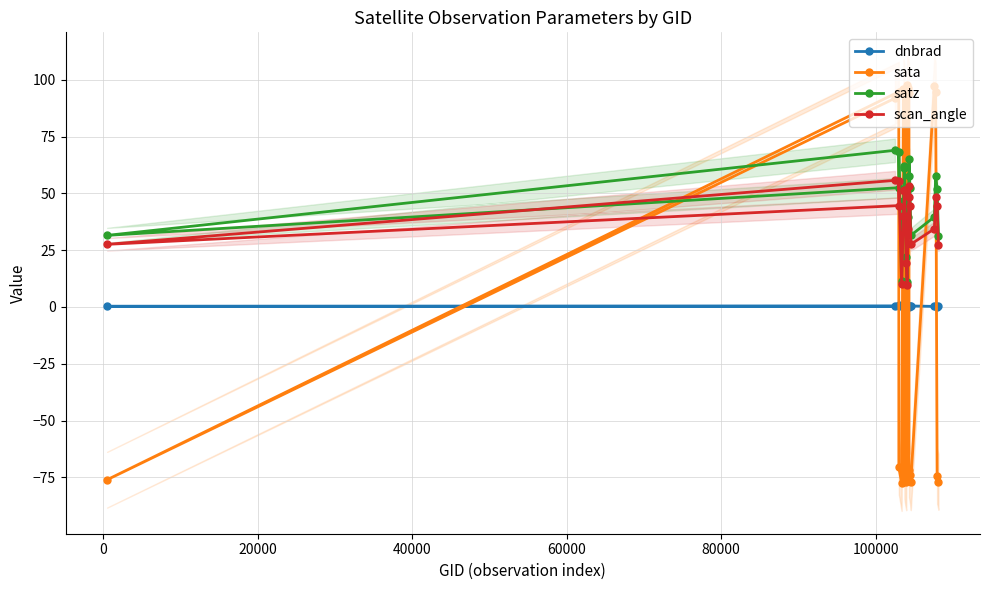

What are all the series names shown in the legend?

dnbrad, sata, satz, scan_angle